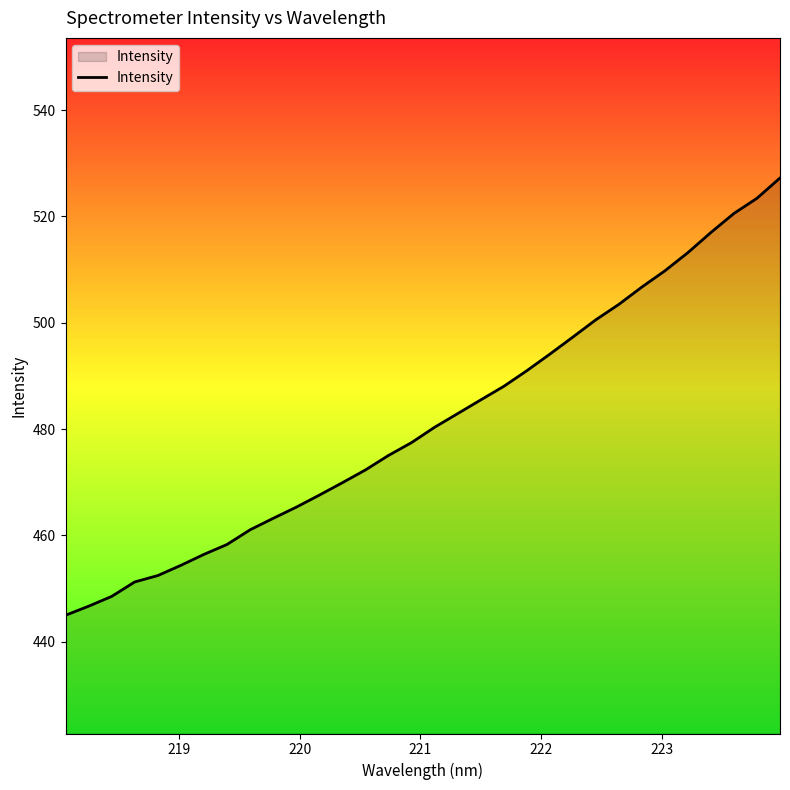

What is the greatest value displayed?

527.2